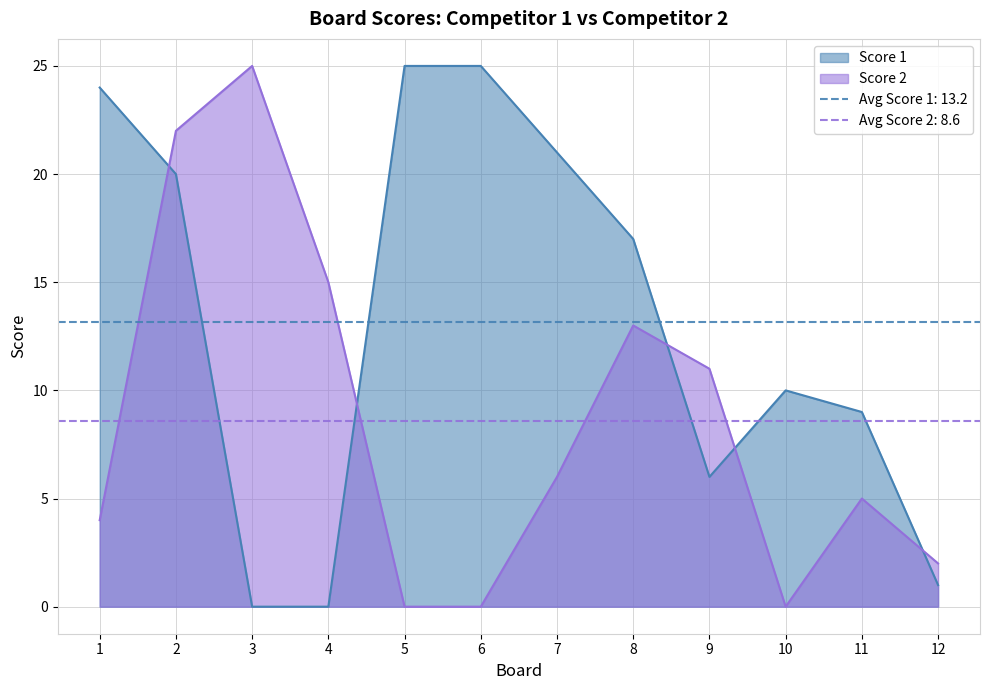

At which label does Score 1 first exceed 17?

1